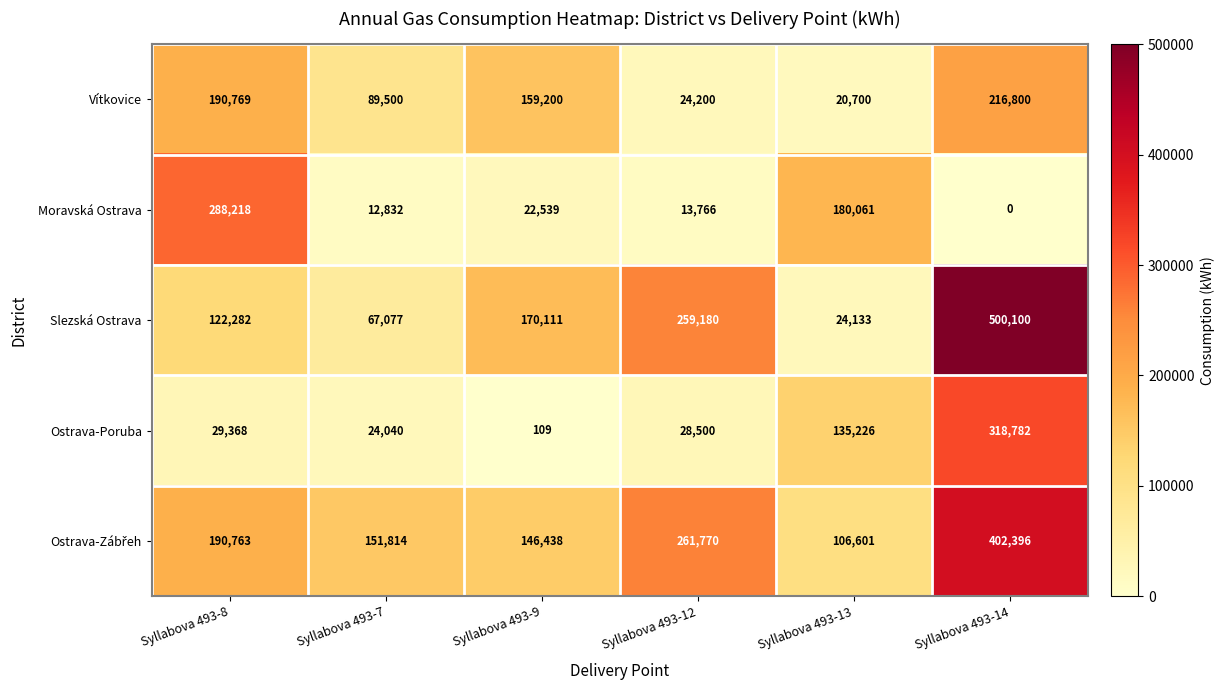

Which series changed the most between Syllabova 493-9 and Syllabova 493-13?

Moravská Ostrava